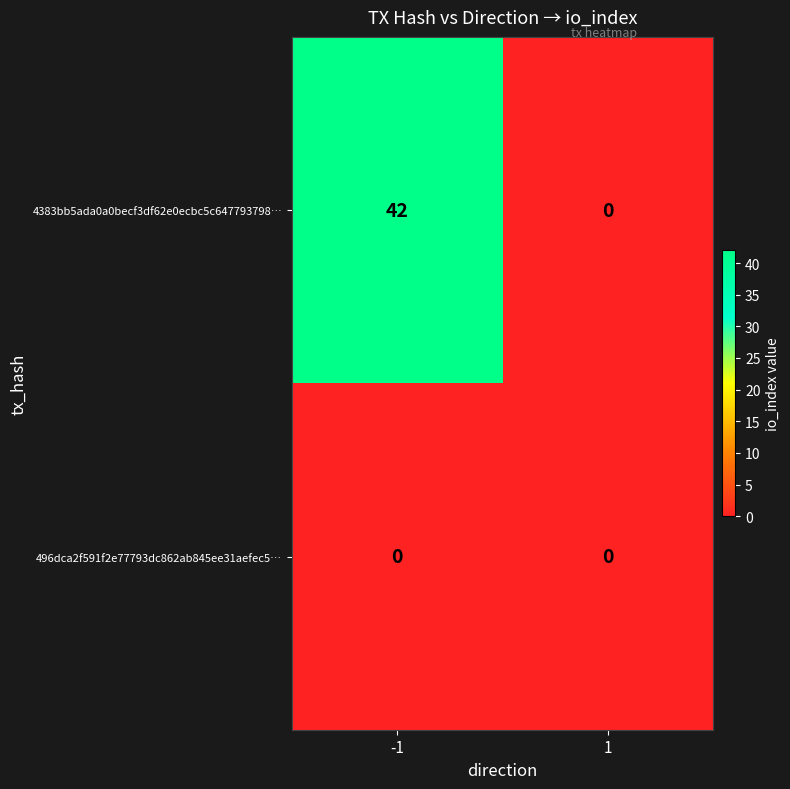

Is the value of 4383bb5ada0a0becf3df62e0ecbc5c647793798… at -1 greater than the value of 496dca2f591f2e77793dc862ab845ee31aefec5… at -1?

Yes